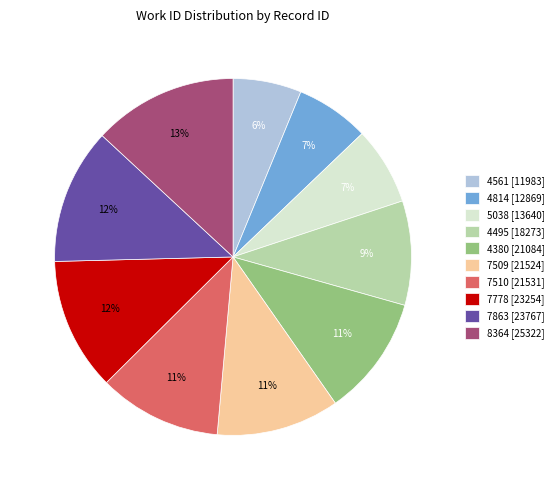

How many slices are in this pie chart?

10